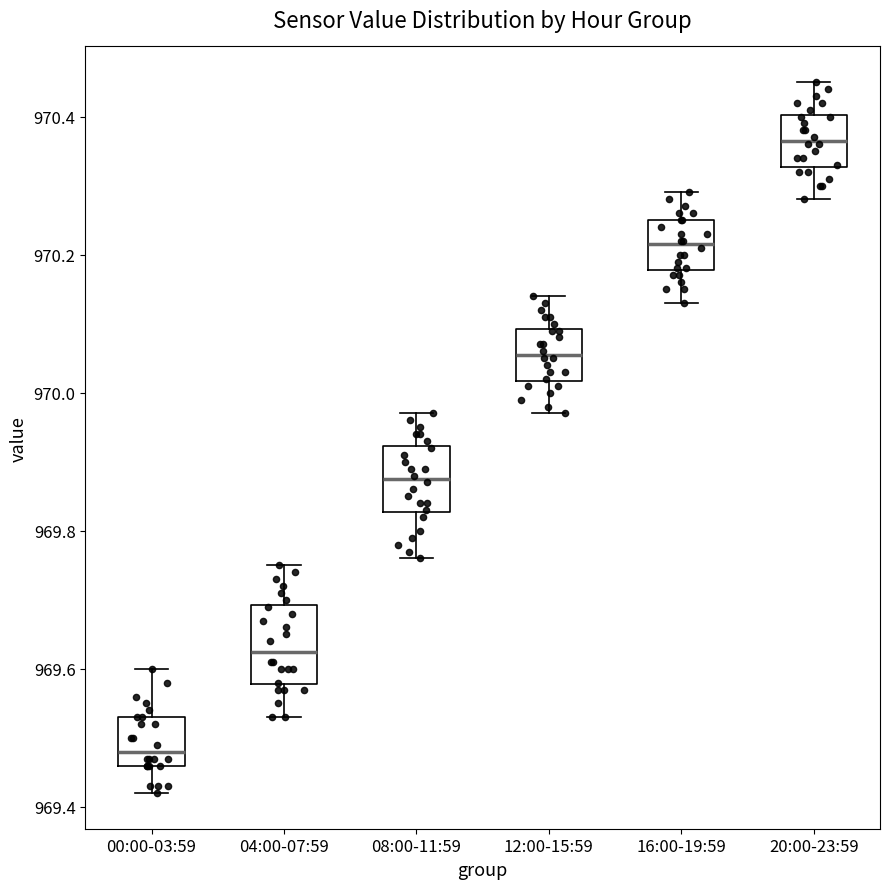

Which box is the tallest, from its lower edge to its upper edge?

04:00-07:59